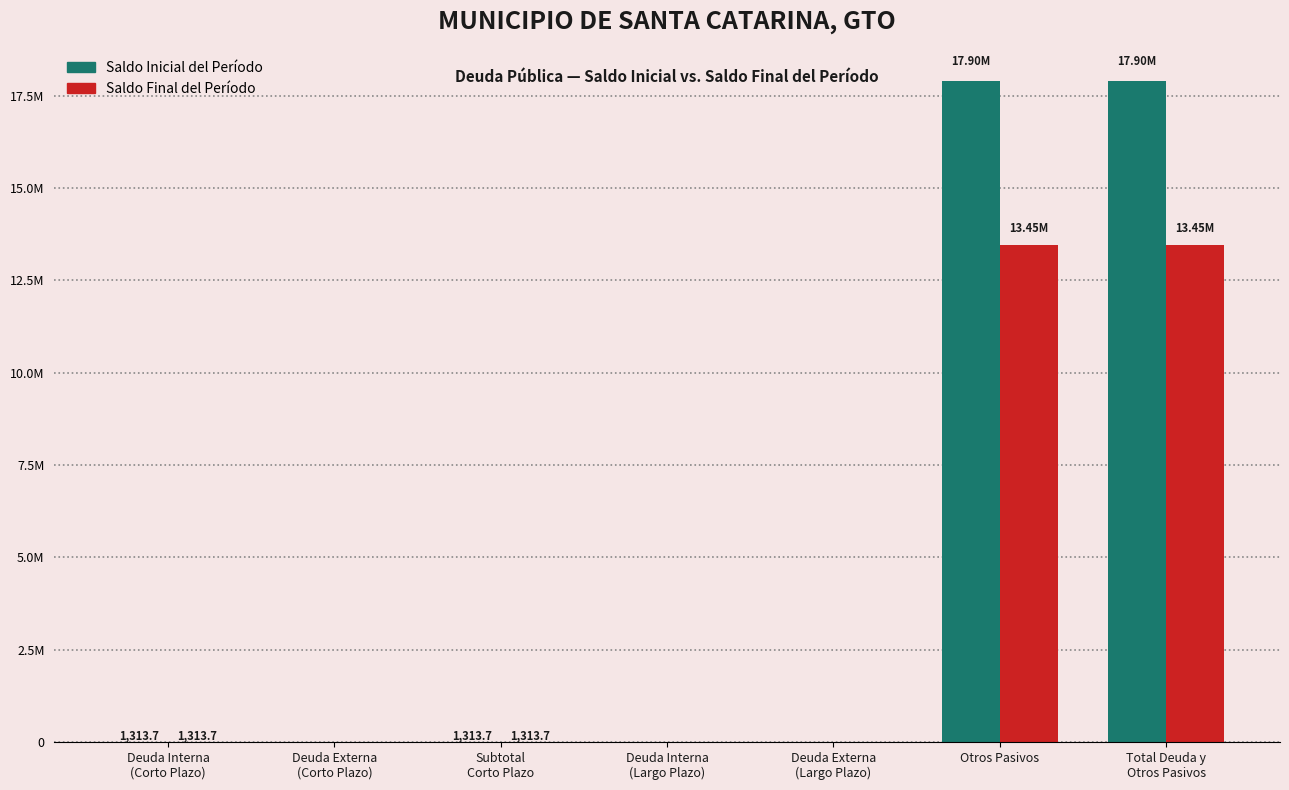

List the series in order of their peak value, lowest first.

Saldo Final del Período, Saldo Inicial del Período